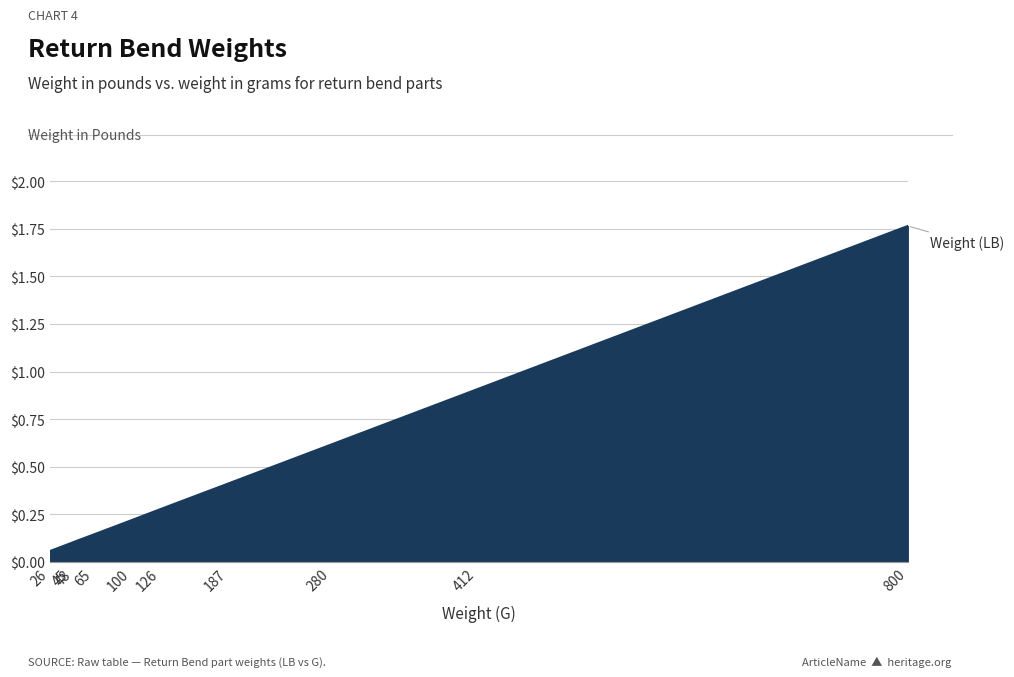

The value at 126 is 0.4. True or false?

False